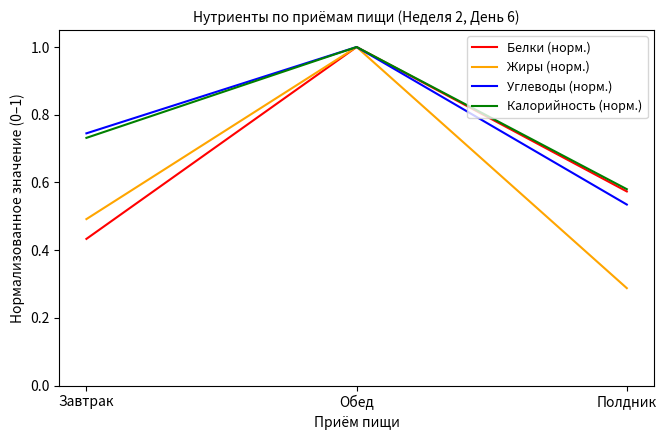

Is the value of Жиры (норм.) at Полдник greater than the value of Калорийность (норм.) at Обед?

No